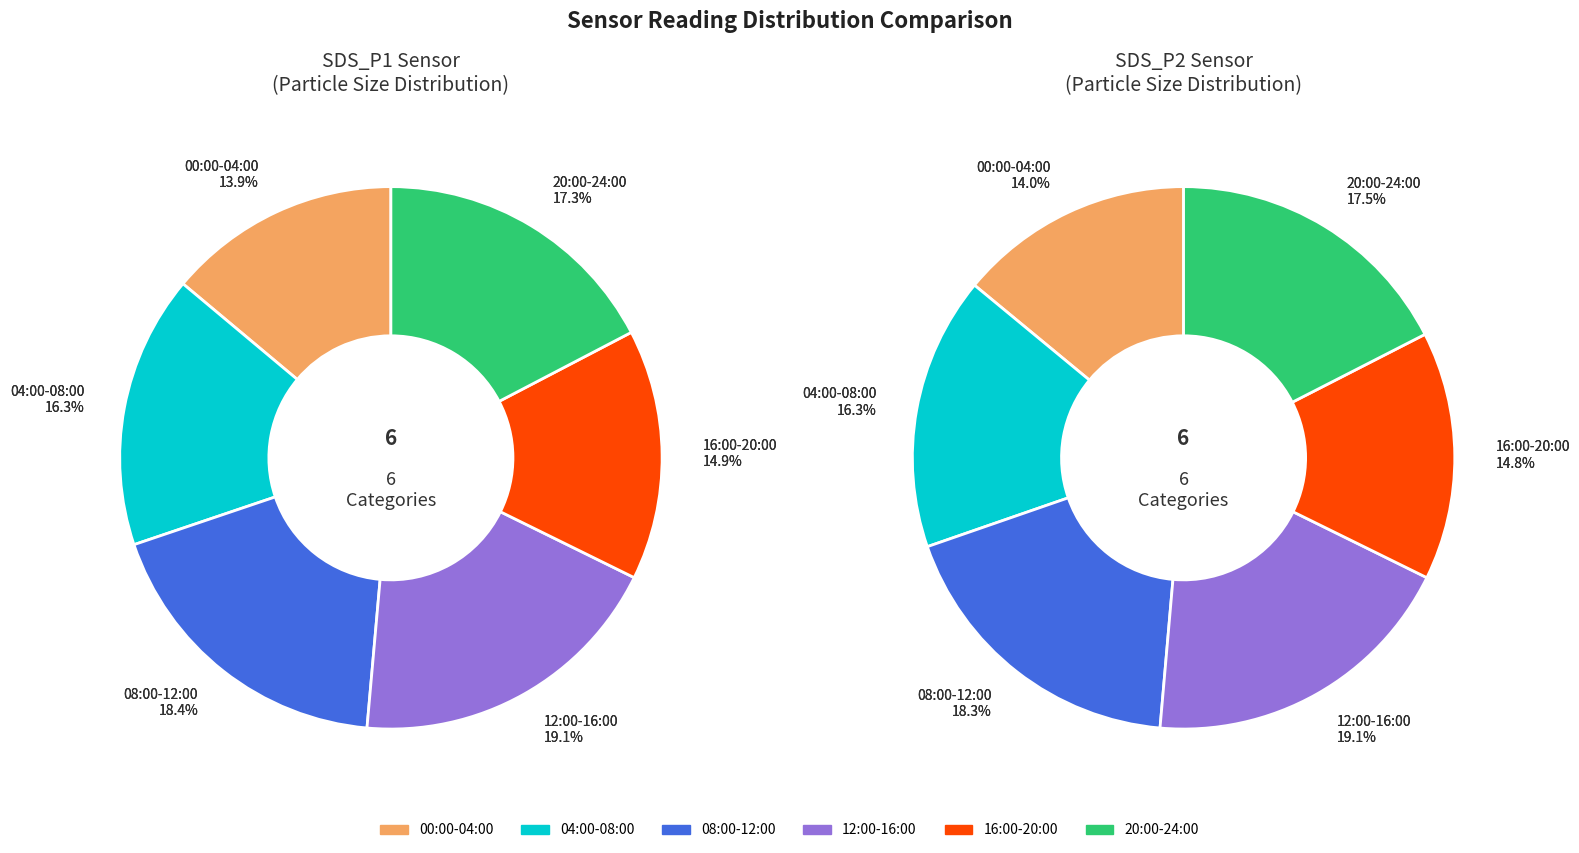

Which has a higher value, 08:00-12:00 or 04:00-08:00?

08:00-12:00